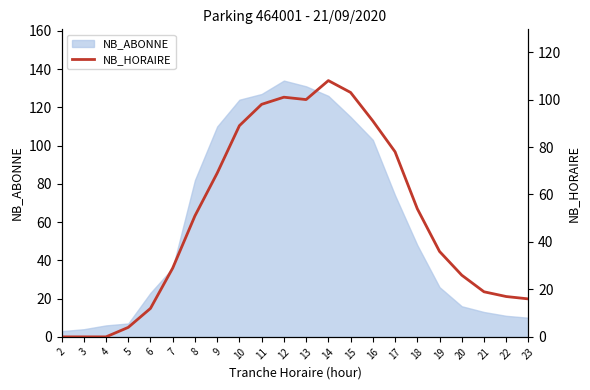

How many data points does each series have?

22